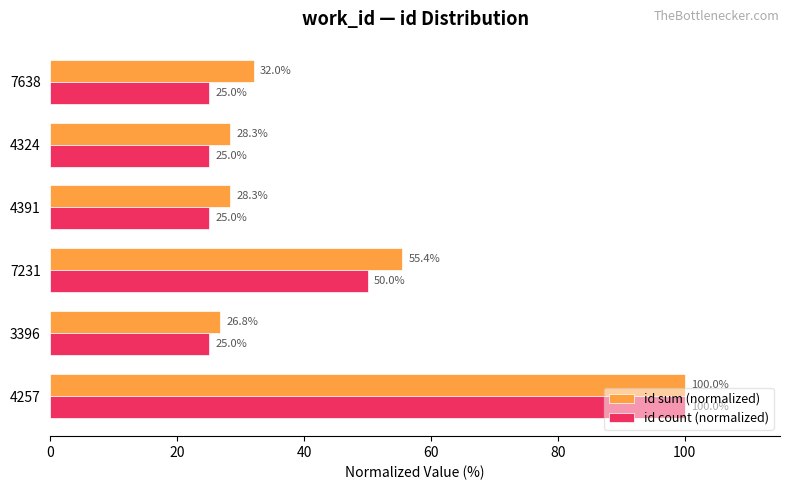

What are all the series names shown in the legend?

id sum (normalized), id count (normalized)